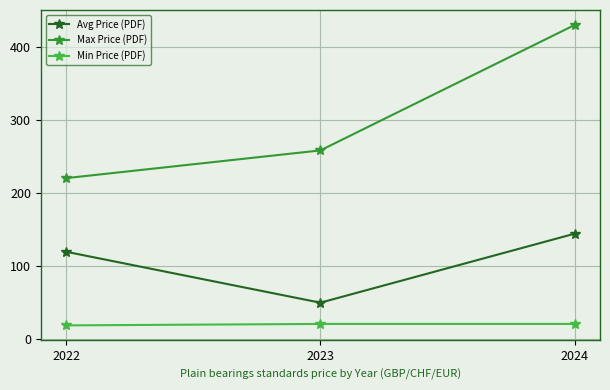

What is the maximum value for Min Price (PDF)?

20.0